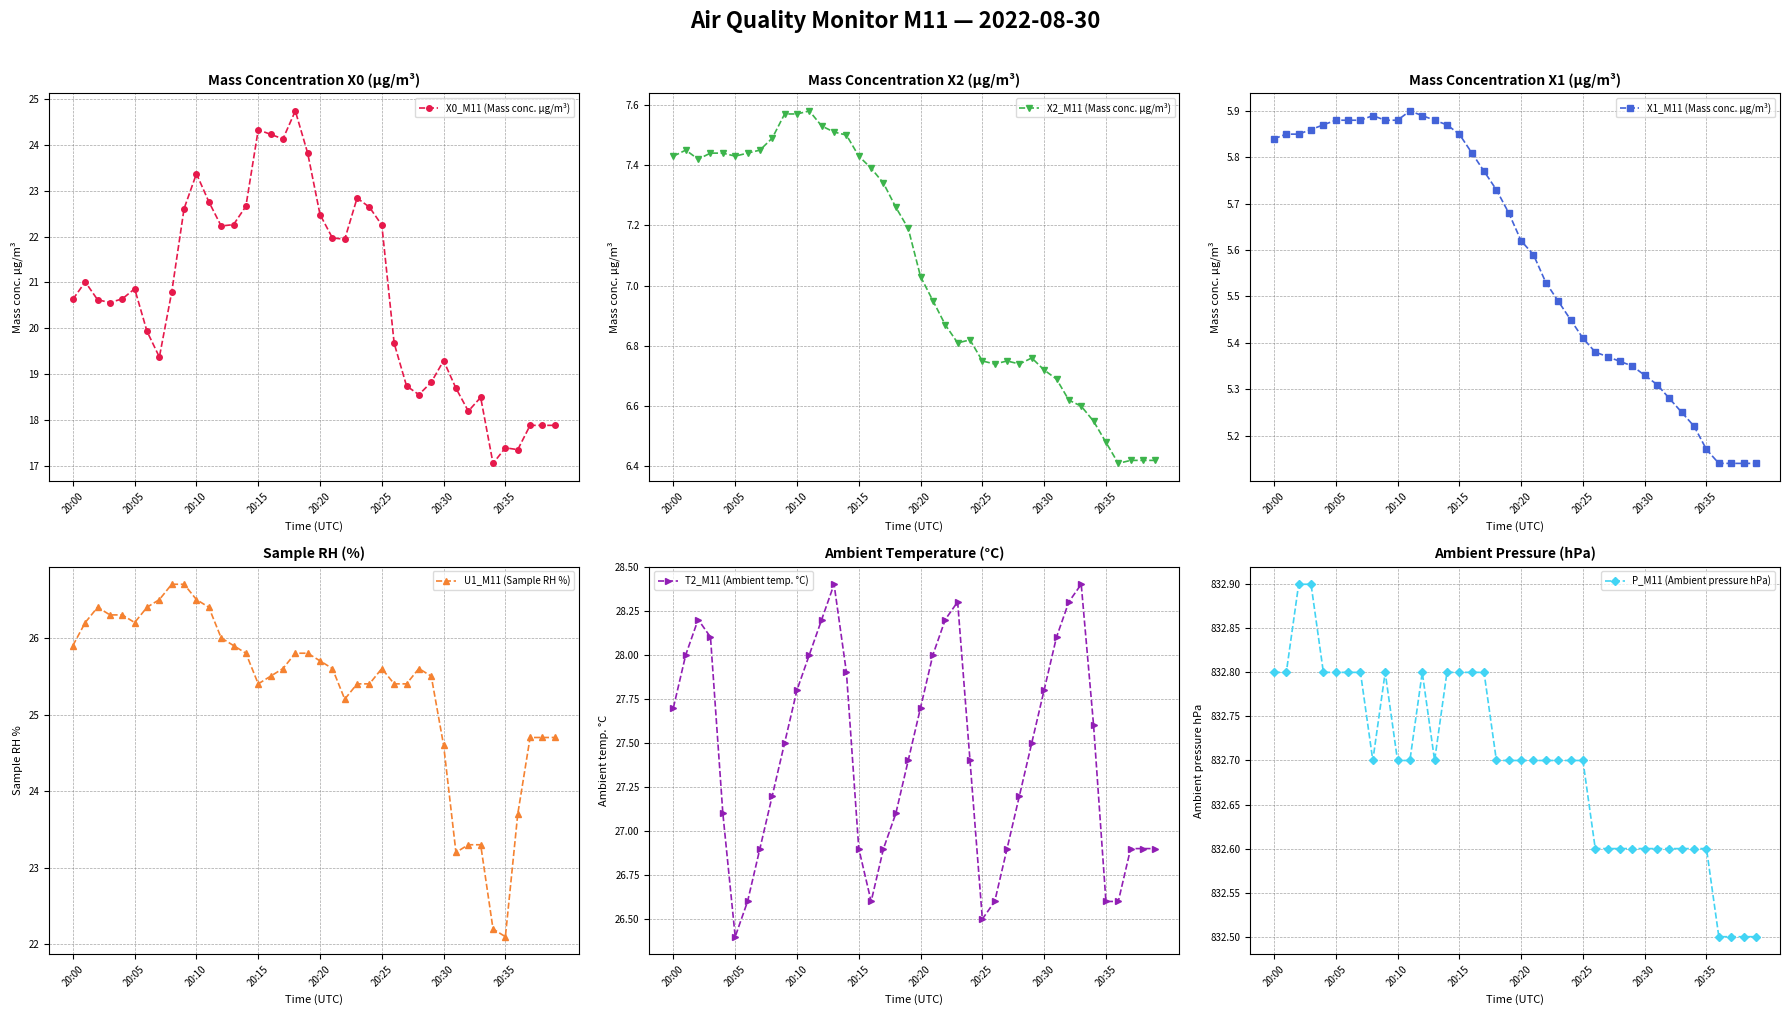

What is the lowest value of the X0_M11 (Mass conc. μg/m³) series?

17.1